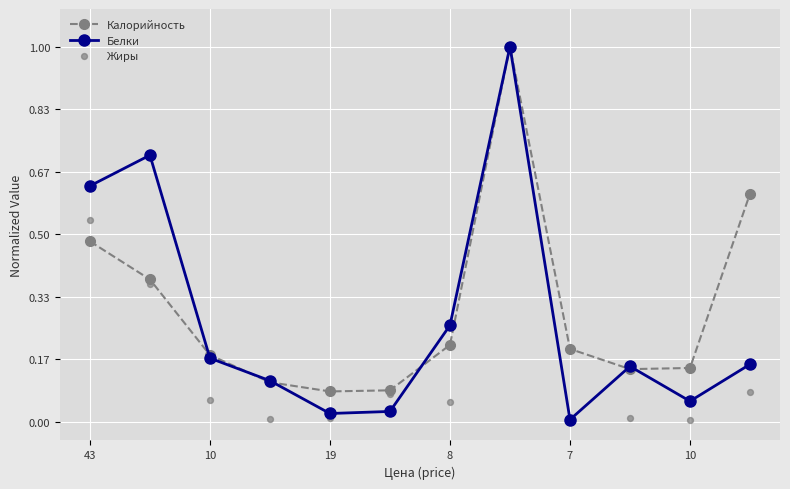

Which series contains the lowest Y value?

Жиры